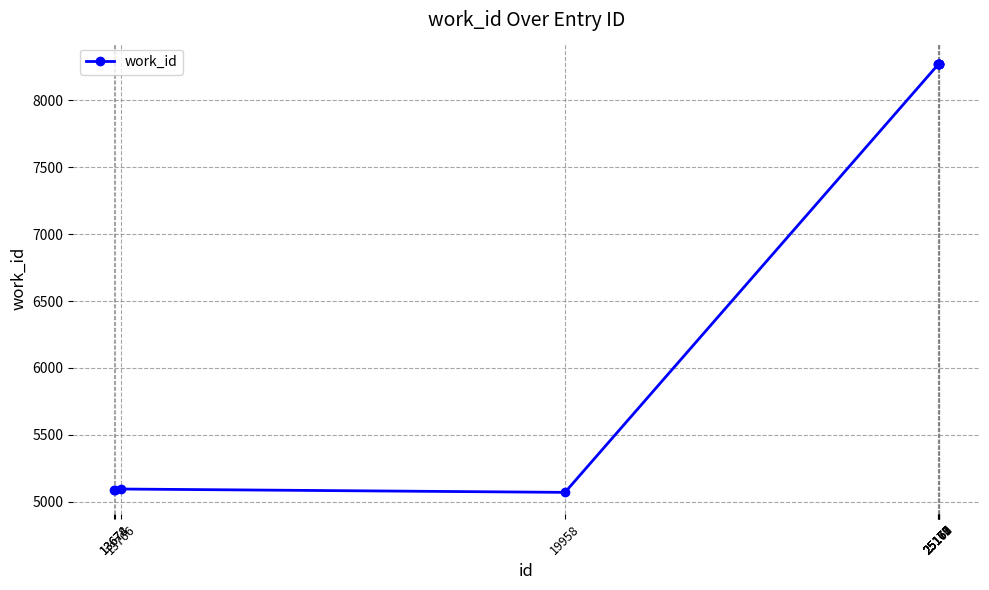

What is the value of the 5th point from the left?

8270